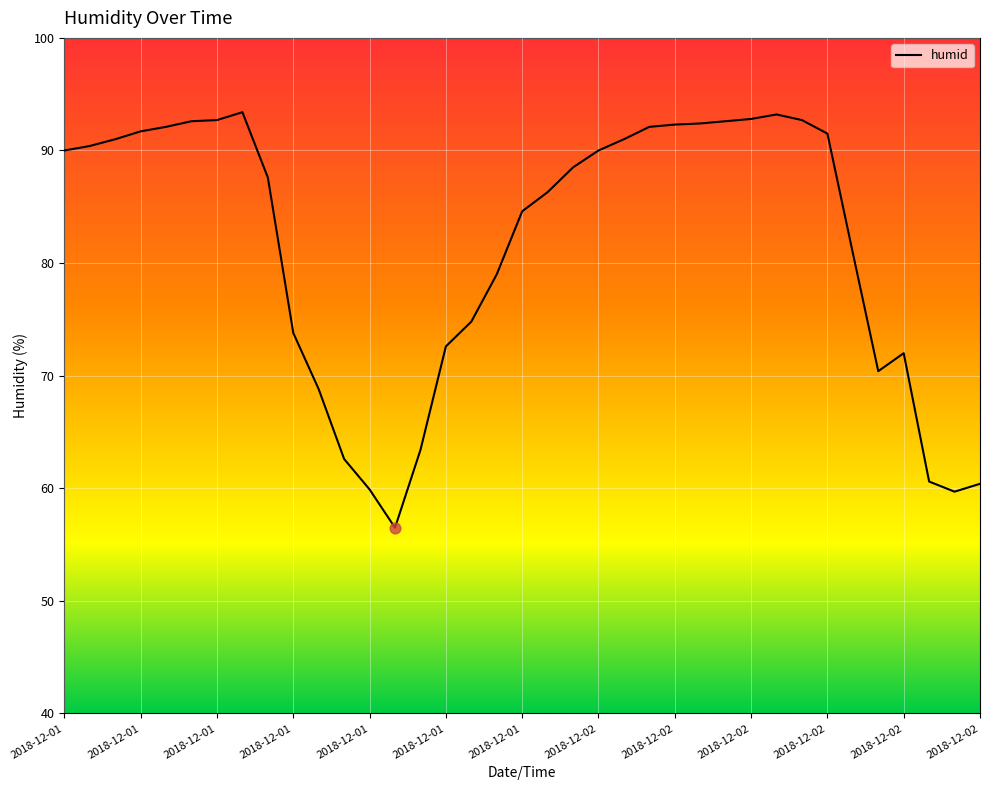

What is the maximum value shown in the chart?

93.4